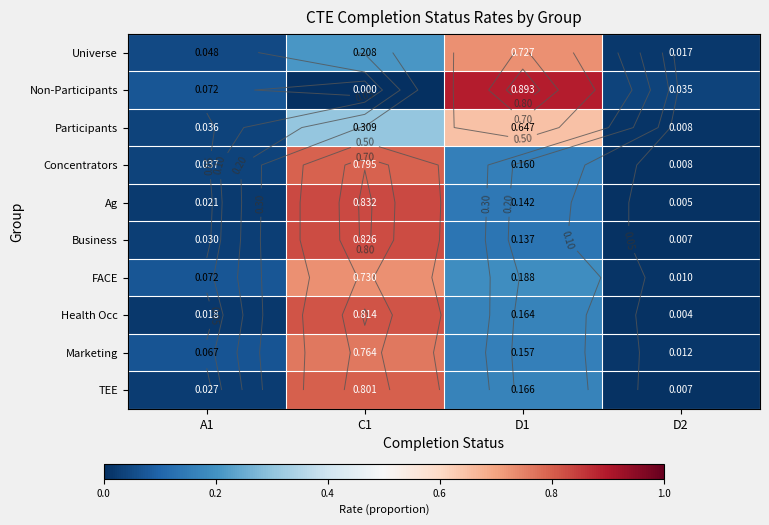

Is the value of Concentrators at D1 greater than the value of Marketing at A1?

Yes